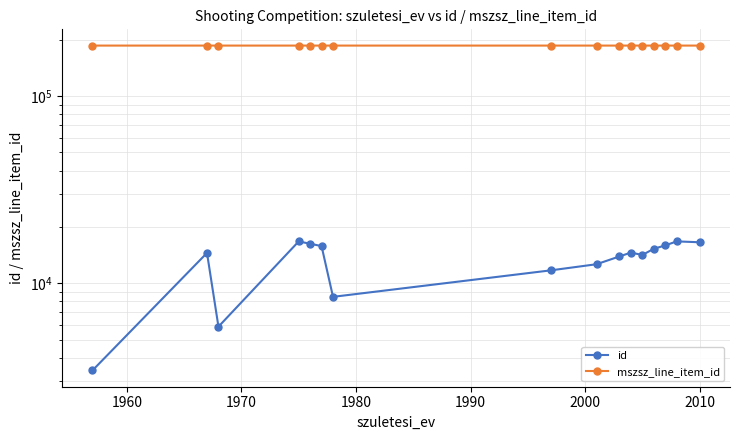

Reading left to right, list all the values displayed in this chart.

id: 3423.0	14534.0	5866.0	16730.0	16277.0	15801.0	8467.0	11726.0	12645.0	13916.0	14591.0	14172.4	15293.0	15940.0	16748.0	16567.0
mszsz_line_item_id: 186136.5	186136.0	186136.0	186137.0	186136.0	186136.0	186137.0	186137.0	186137.0	186134.0	186134.5	186136.1	186136.0	186135.3	186134.5	186134.5